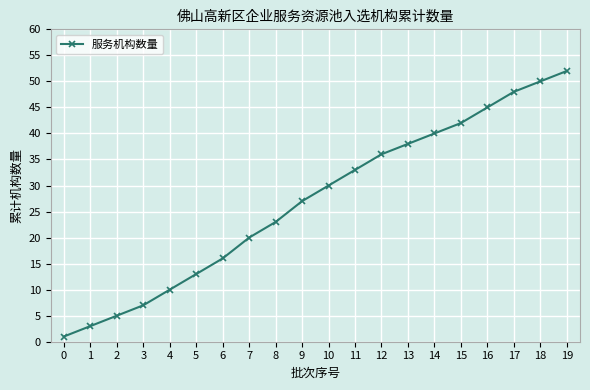

Count the number of categories in the chart.

20